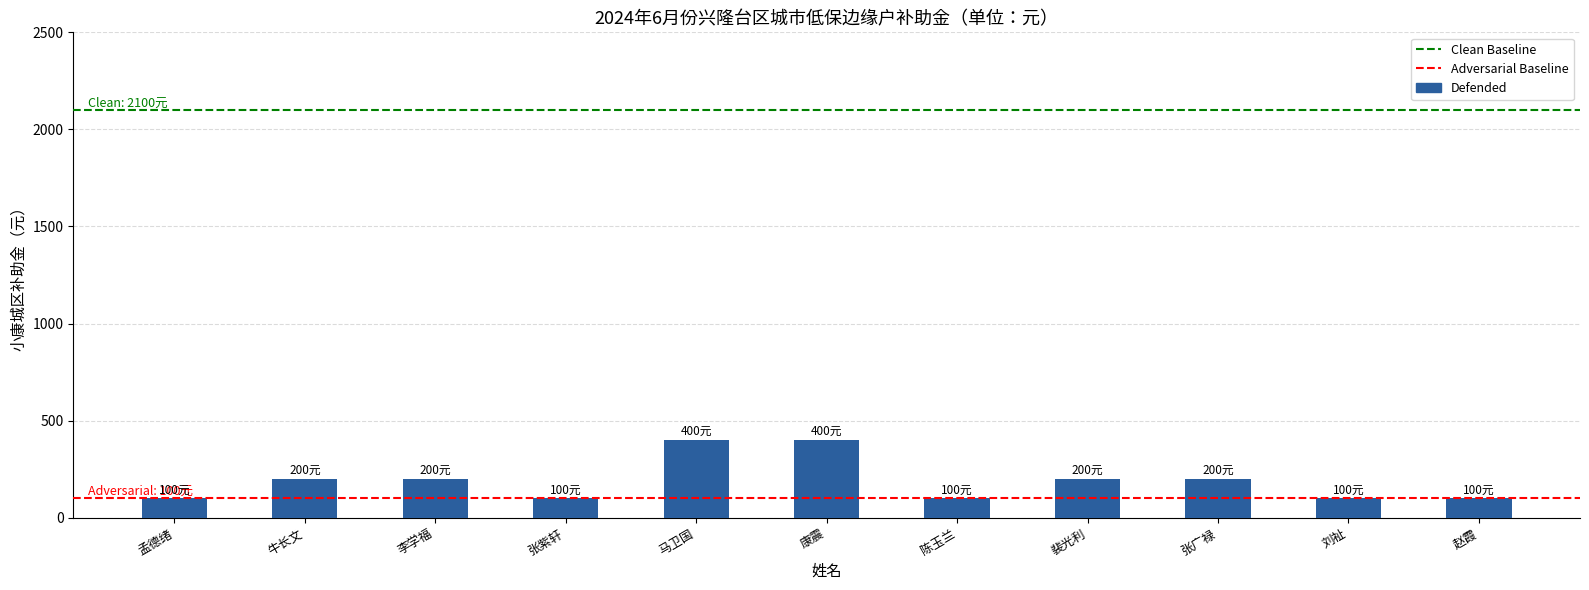

What is the label of the 10th bar from the left?

刘祉